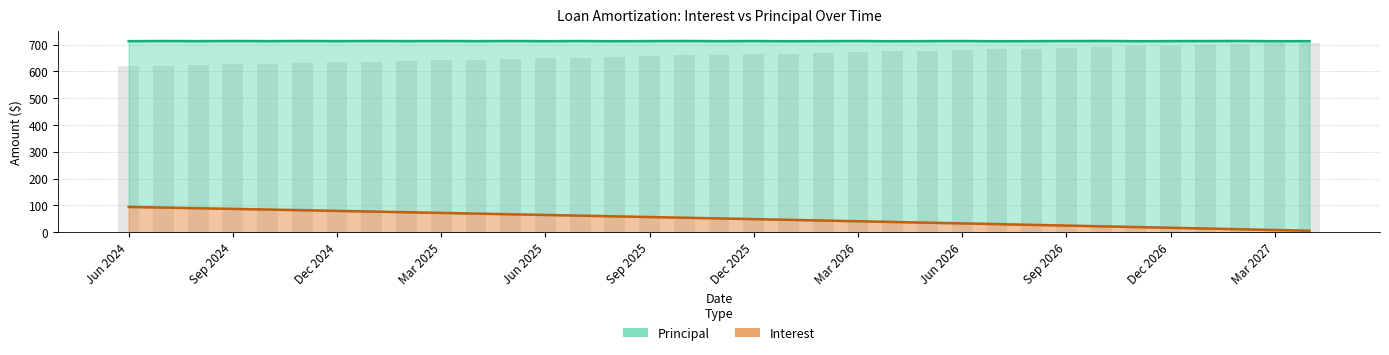

What is the difference between the maximum and minimum values in the Interest series?

88.9